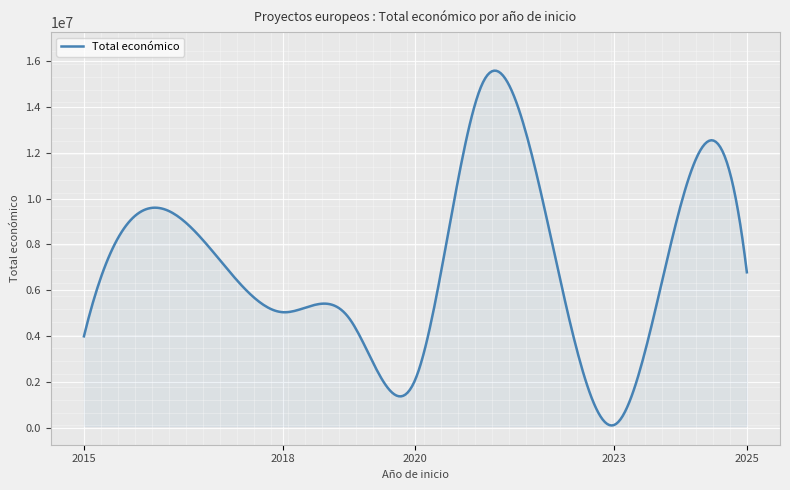

What is the greatest value displayed?

15562890.9